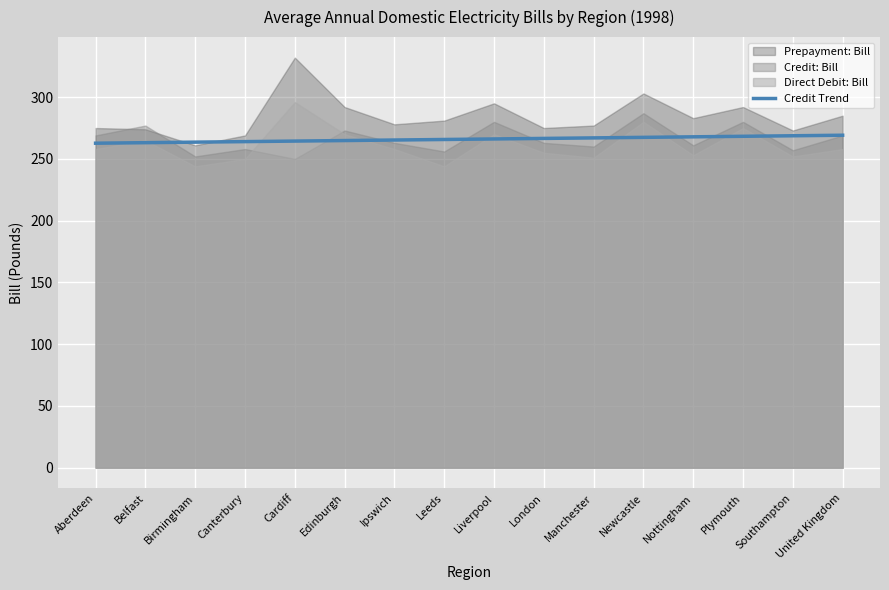

What is the maximum value for Credit Trend?

269.2